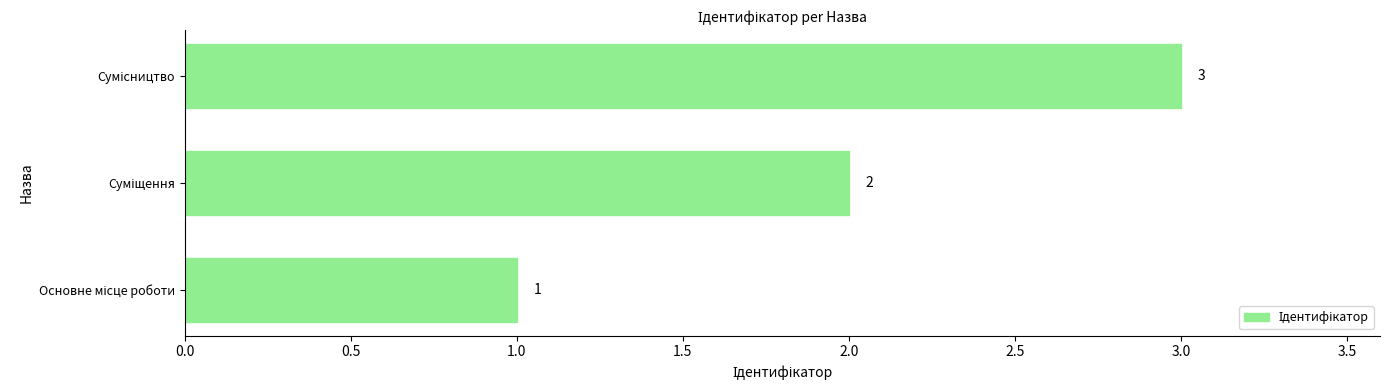

Count the values in the range 1 to 3.

3